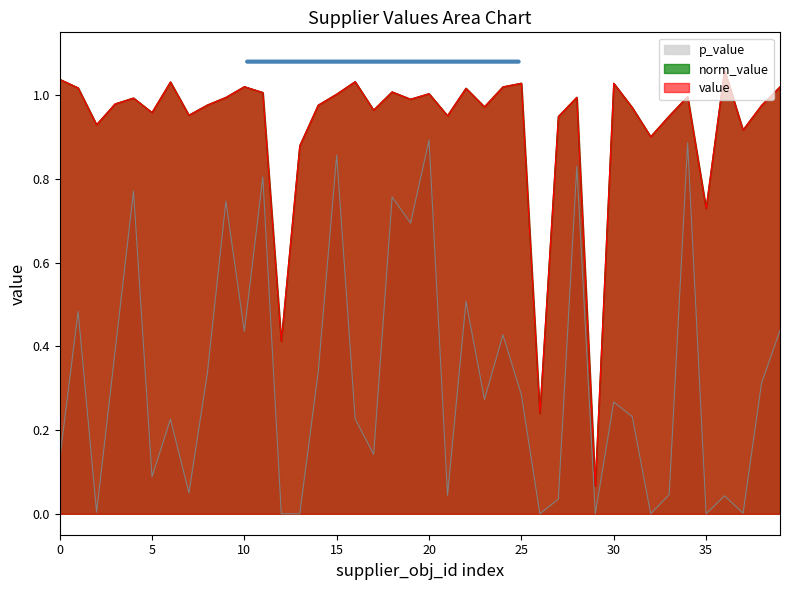

True or false: norm_value and value cross at least once.

False